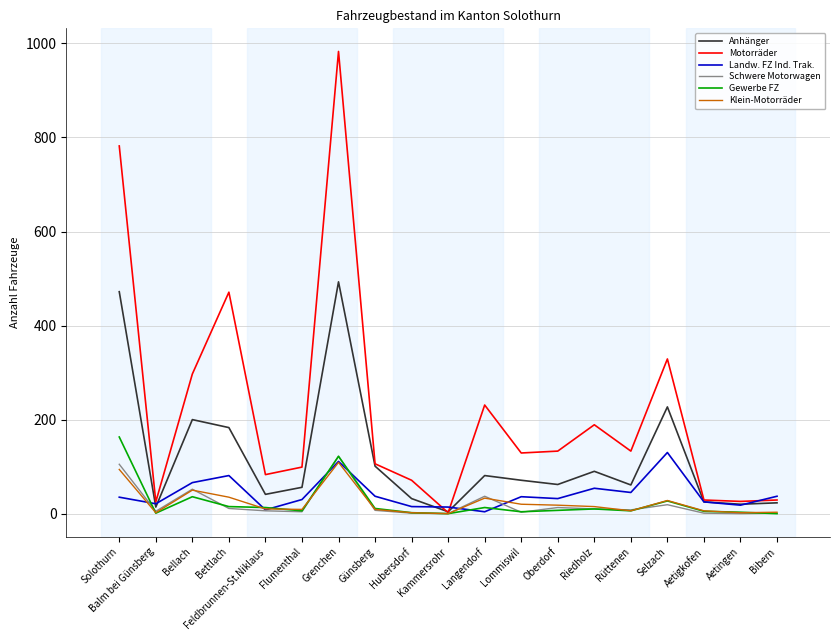

What is the spread (max minus min) of values at Oberdorf?

126